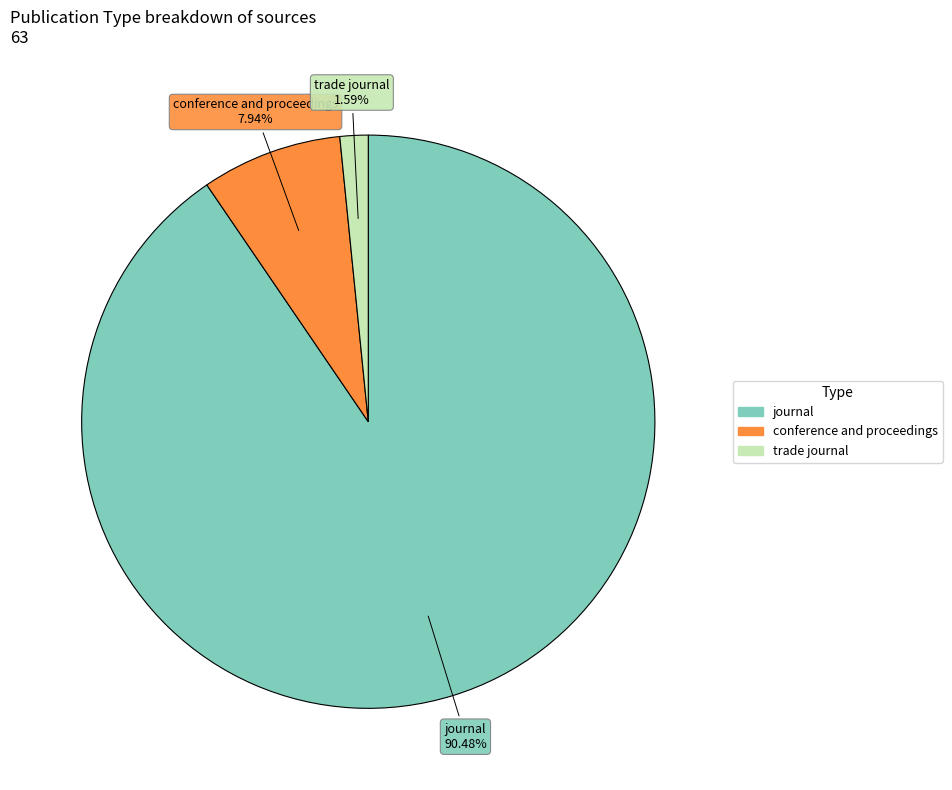

What percentage is the journal slice, to the nearest percent?

90%